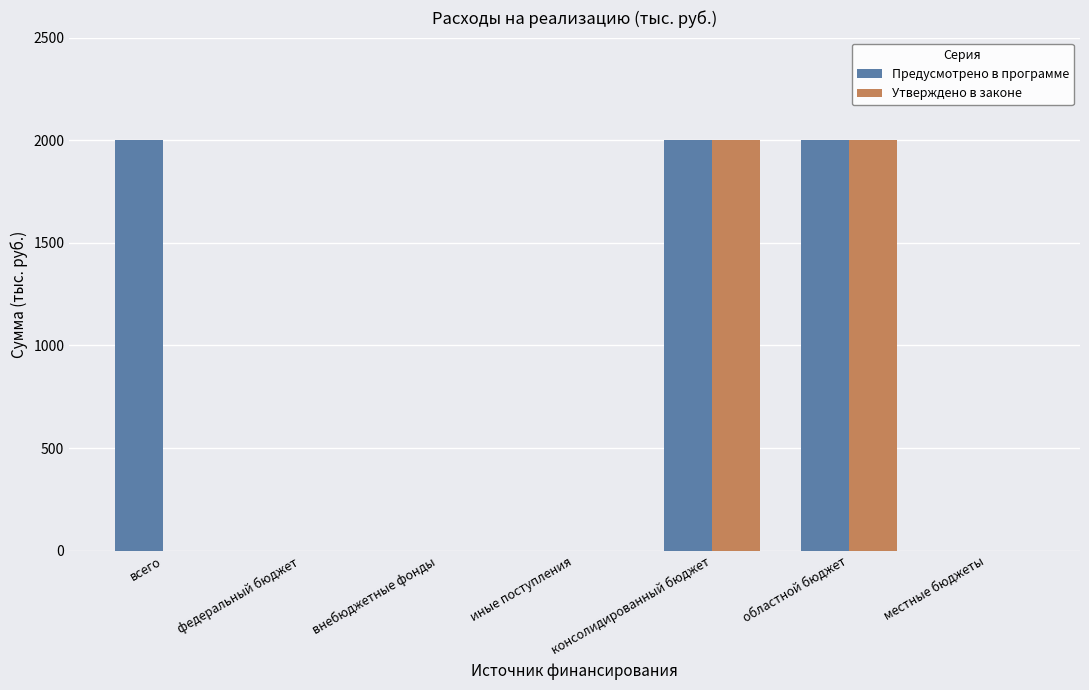

Which series has the largest total across all categories?

Предусмотрено в программе